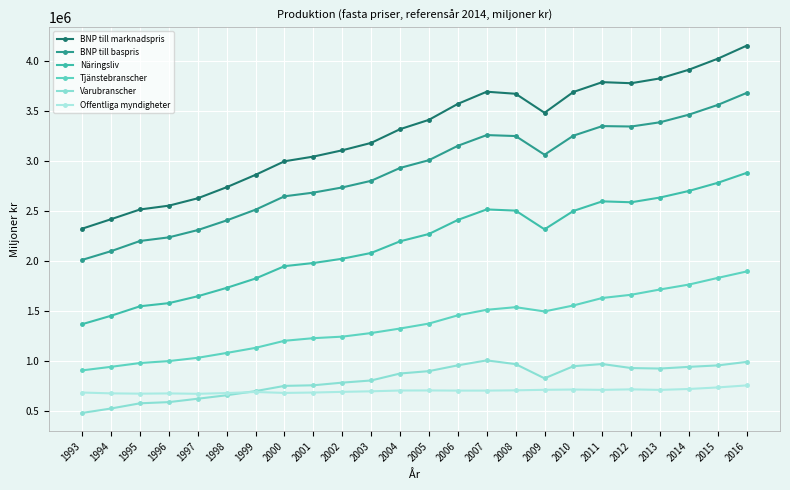

What is the maximum value shown in the chart?

4155828.7